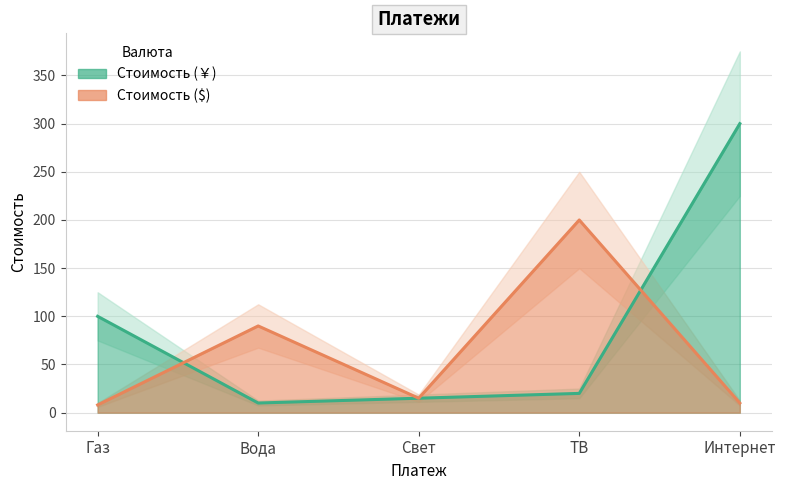

True or false: Стоимость (￥) has a value of 15 at Вода.

False